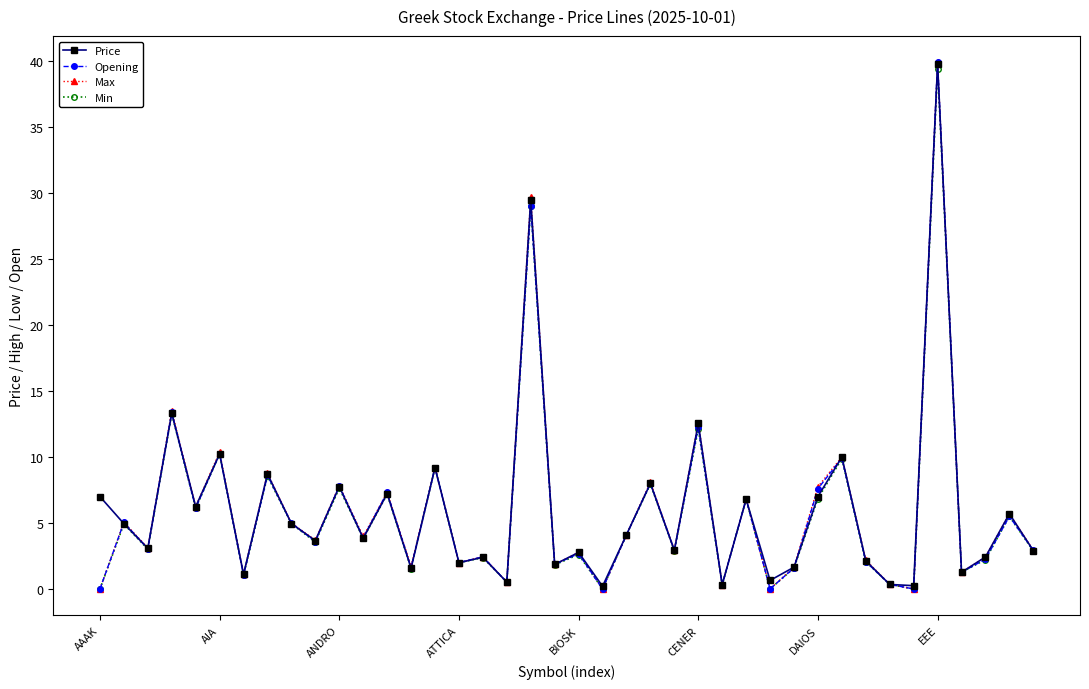

How many distinct data groups are displayed?

4